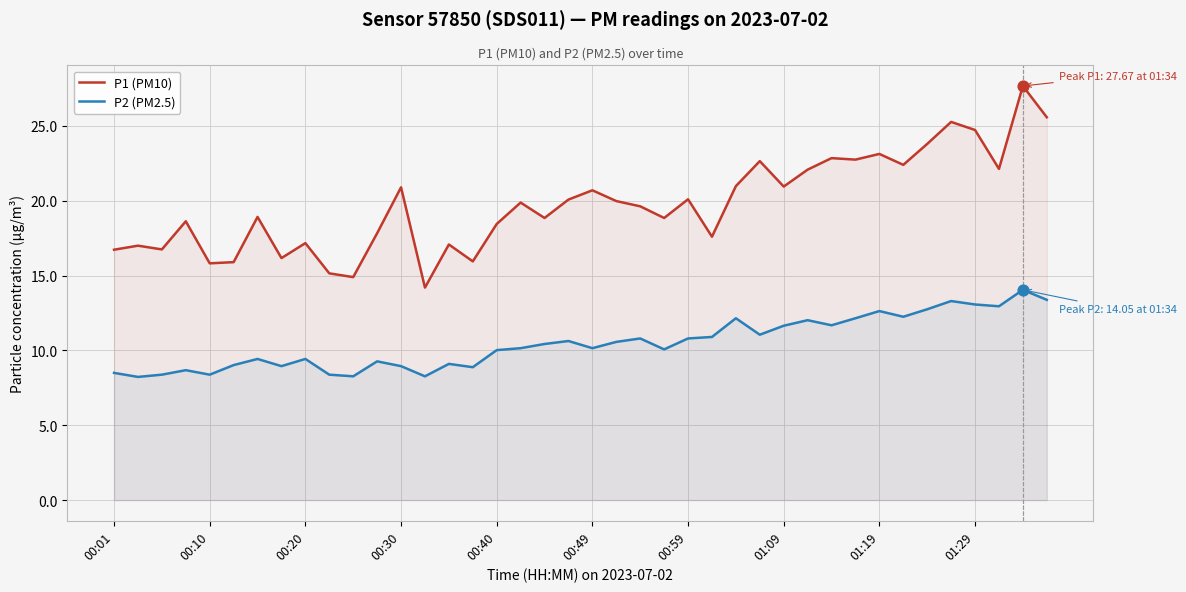

Which series has the largest Y range (max minus min)?

P1 (PM10)